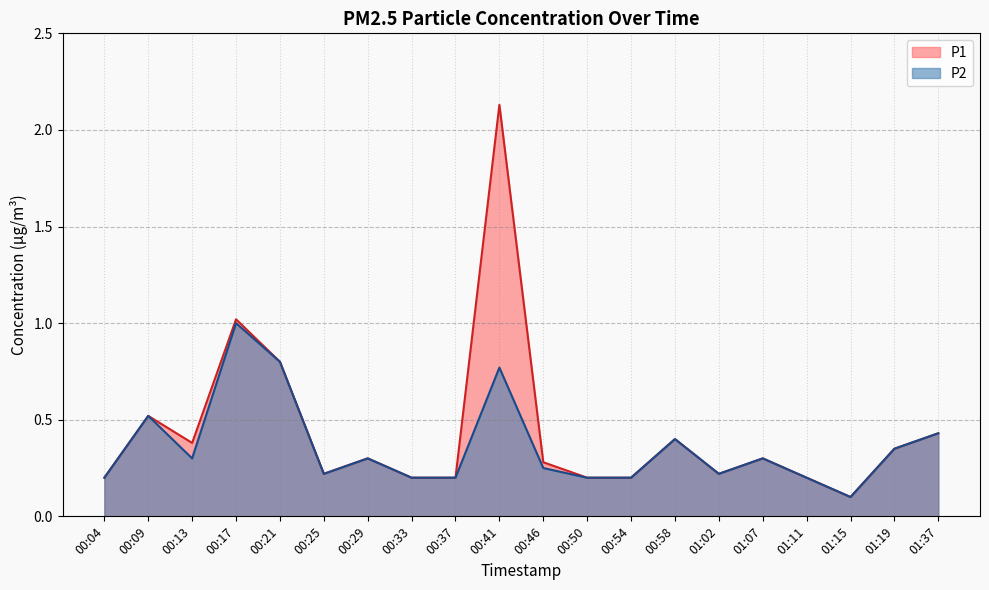

Does the chart have visible grid lines?

Yes